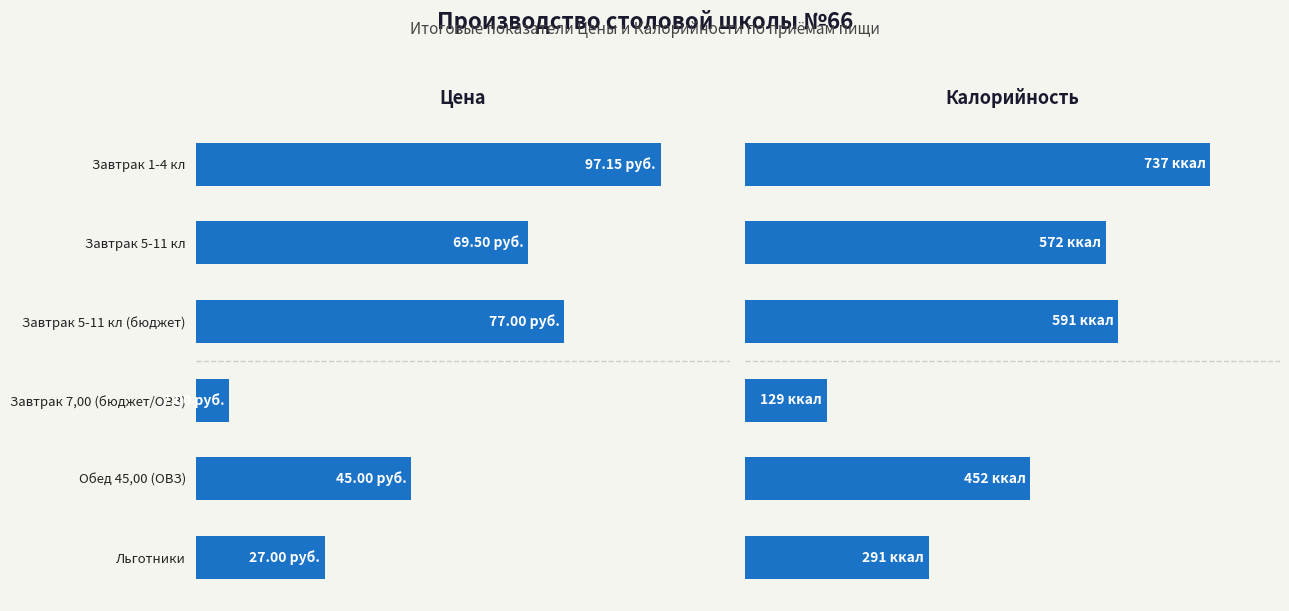

Which series has the widest spread of values?

Цена (руб.)